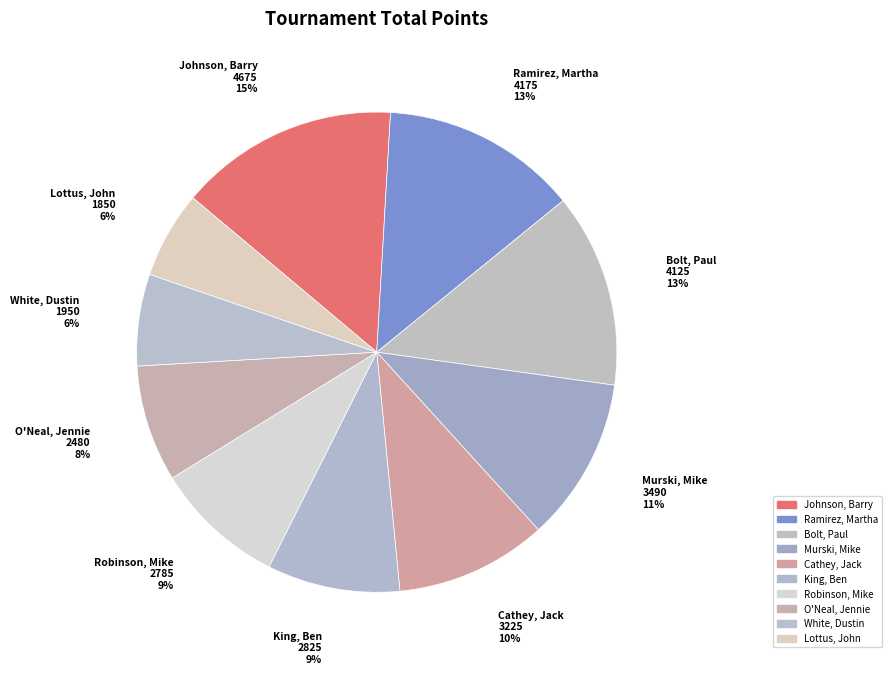

Which slice is the largest?

Johnson, Barry